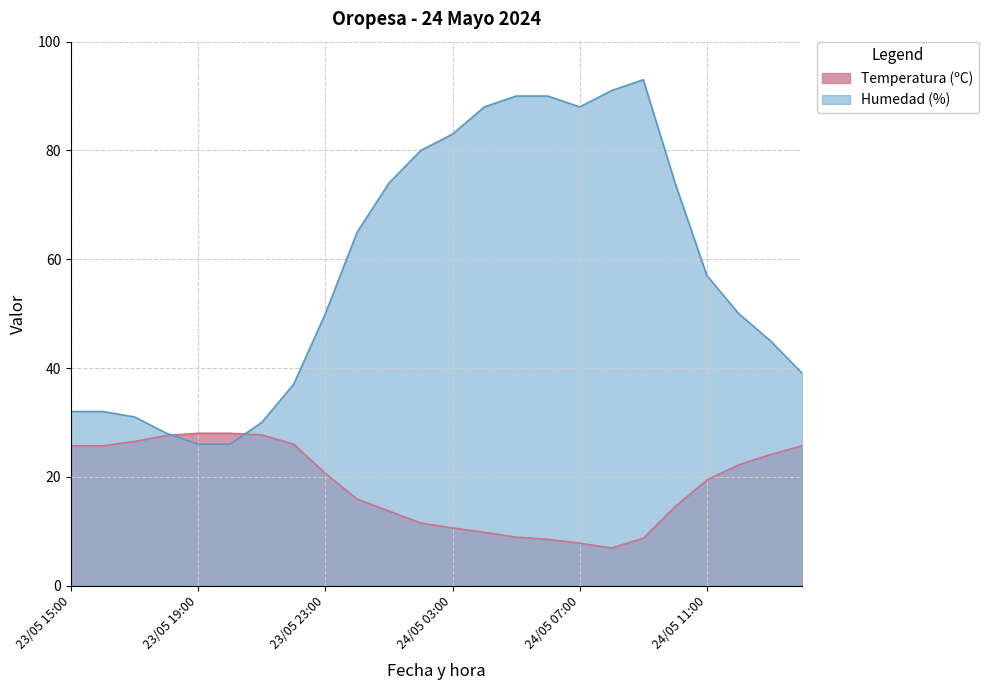

Is it true that Humedad (%) equals 88.0 at 24/05 07:00?

True